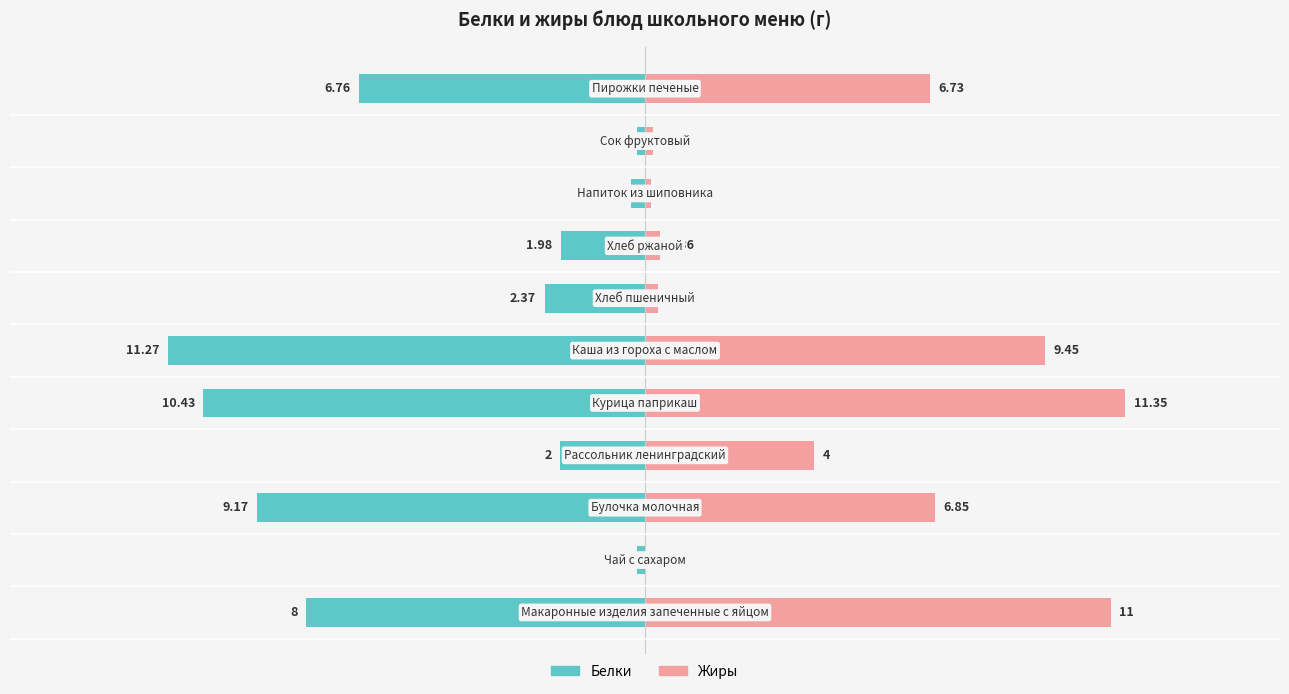

Which series has the largest range (max minus min)?

Жиры